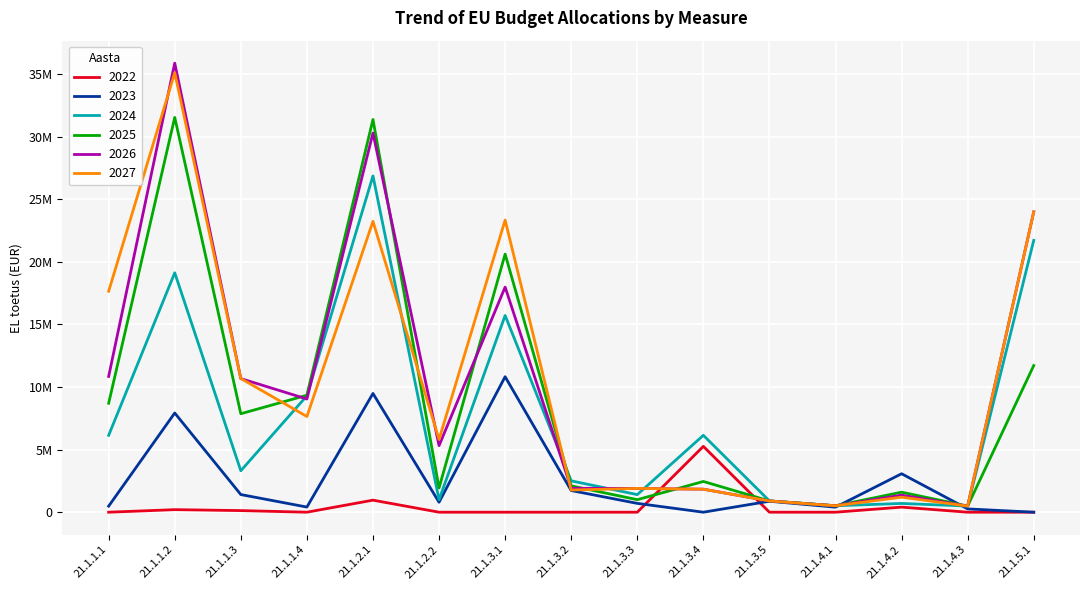

At which category does 2022 reach its first local peak?

21.1.1.2